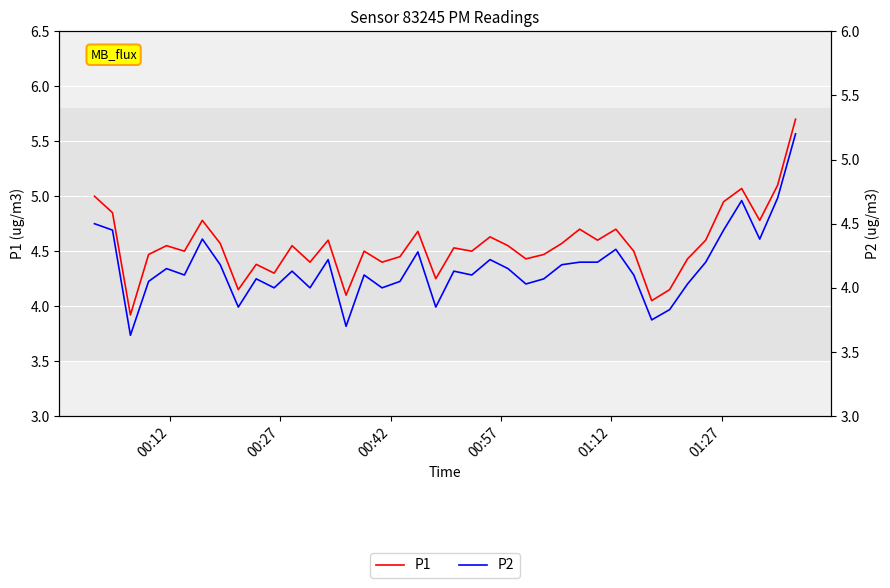

The value of P2 at 34 is 7.2. True or false?

False